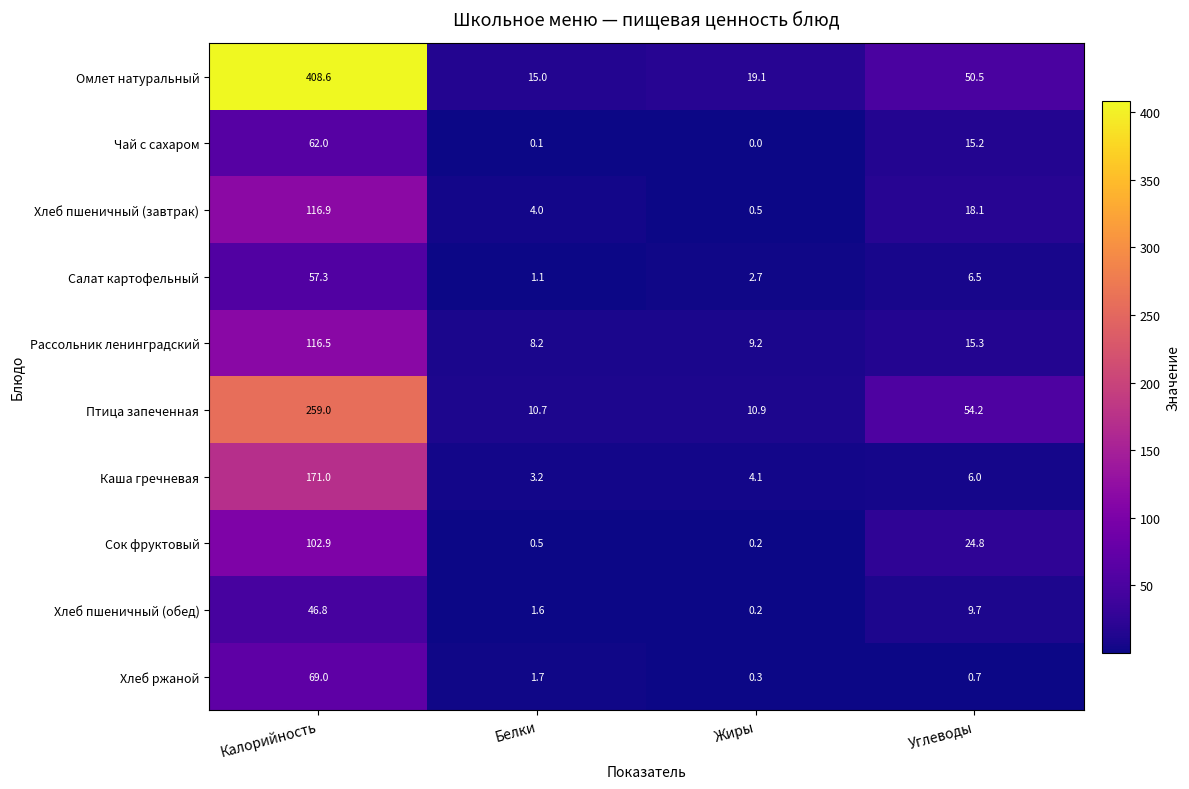

What is the difference between the maximum and minimum values in the Каша гречневая series?

167.8